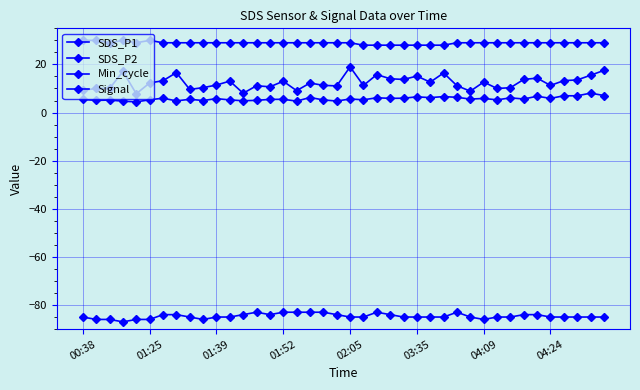

Which series has the widest spread of values?

SDS_P1